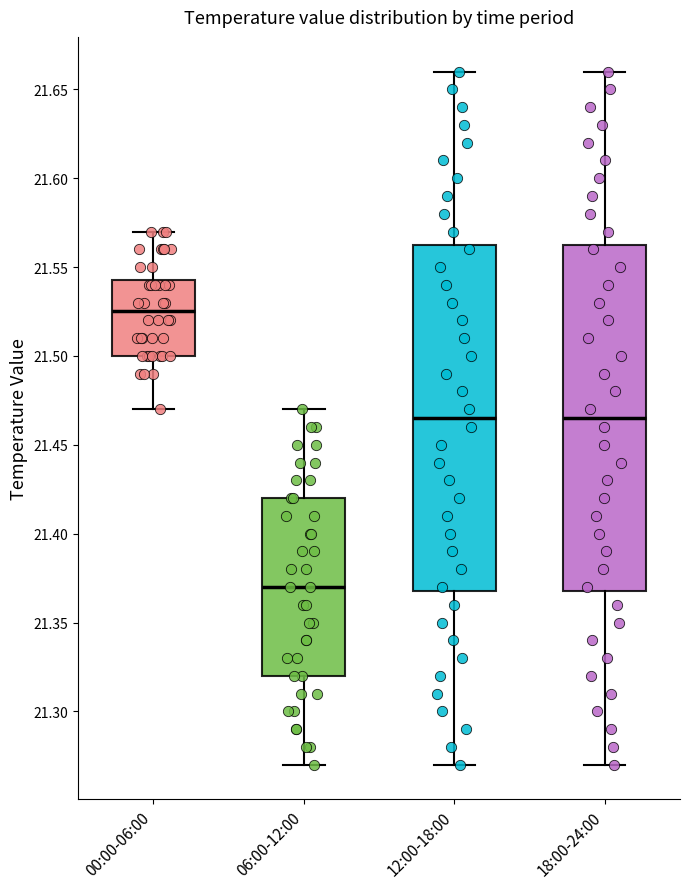

Reading left to right, transcribe this box plot: for each box, give where its median line is, the range the box spans, and where its two whiskers end, as read against the y-axis. The values are not printed on the chart, so give them approximately, as read against the axis.

00:00-06:00: median 21.525, box 21.500 to 21.545, whiskers 21.470 to 21.570
06:00-12:00: median 21.370, box 21.320 to 21.420, whiskers 21.270 to 21.470
12:00-18:00: median 21.465, box 21.370 to 21.565, whiskers 21.270 to 21.660
18:00-24:00: median 21.465, box 21.370 to 21.565, whiskers 21.270 to 21.660